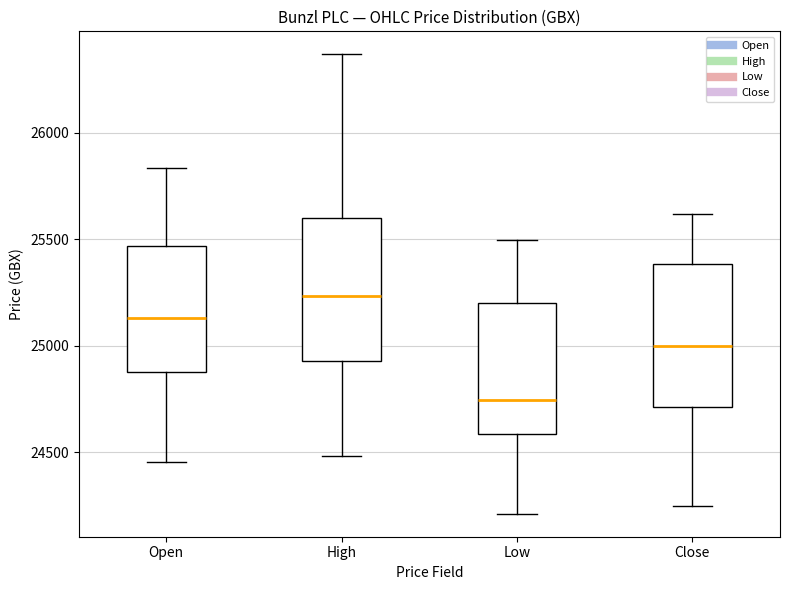

Reading left to right, read every box against the y-axis: the position of its median line, the range the box covers, and the ends of its whiskers. The values are not printed on the chart, so give them approximately, as read against the axis.

Open: median 25150, box 24900 to 25450, whiskers 24450 to 25850
High: median 25250, box 24950 to 25600, whiskers 24500 to 26350
Low: median 24750, box 24600 to 25200, whiskers 24200 to 25500
Close: median 25000, box 24700 to 25400, whiskers 24250 to 25600